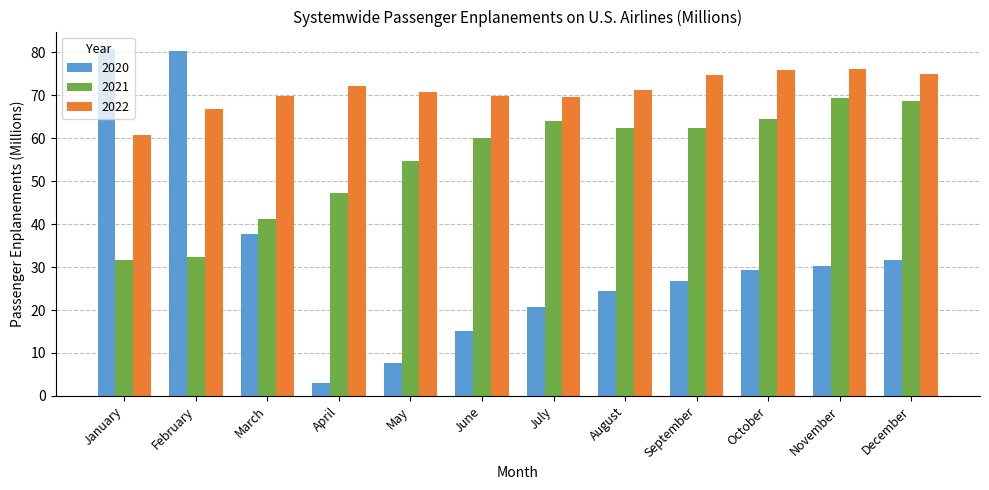

At which label does 2022 first exceed 71?

April